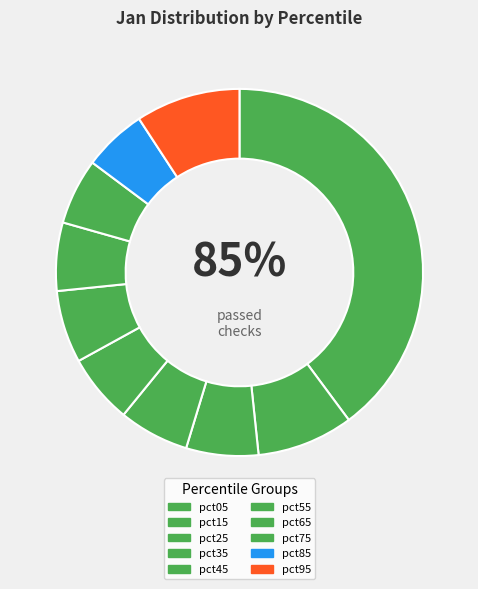

Count the number of slices in the pie.

10